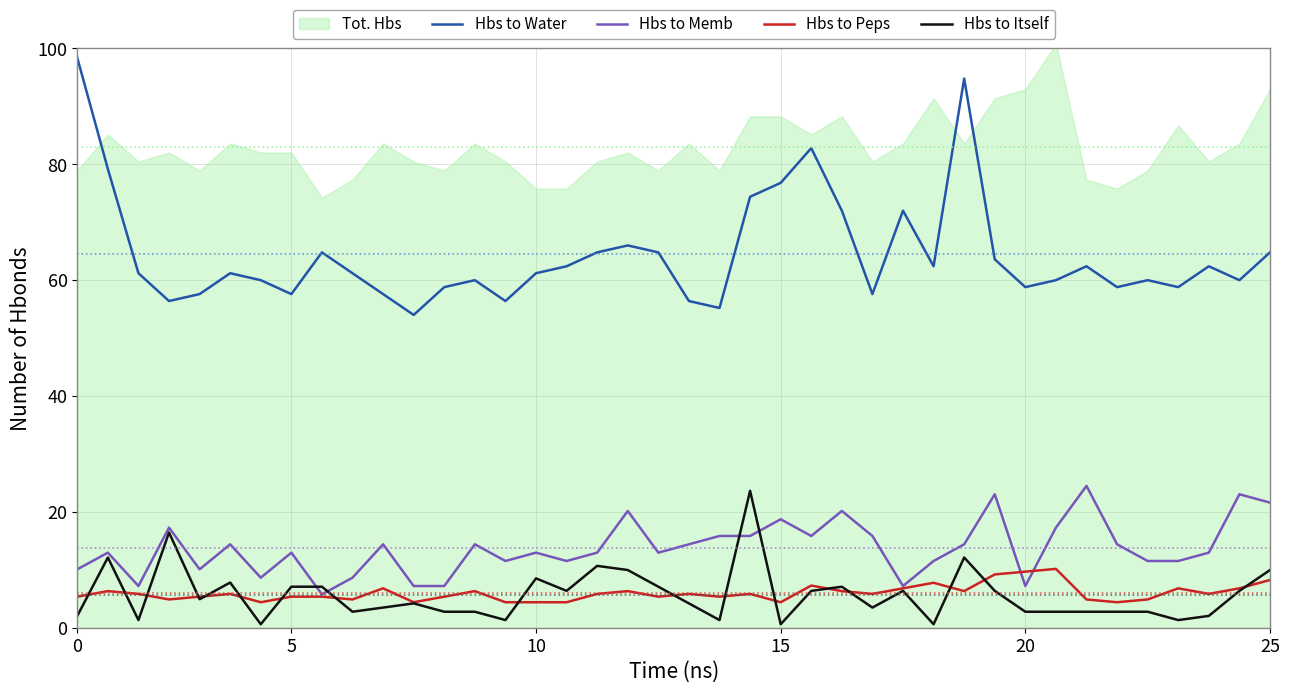

What is the average value of the Hbs to Peps series?

6.0